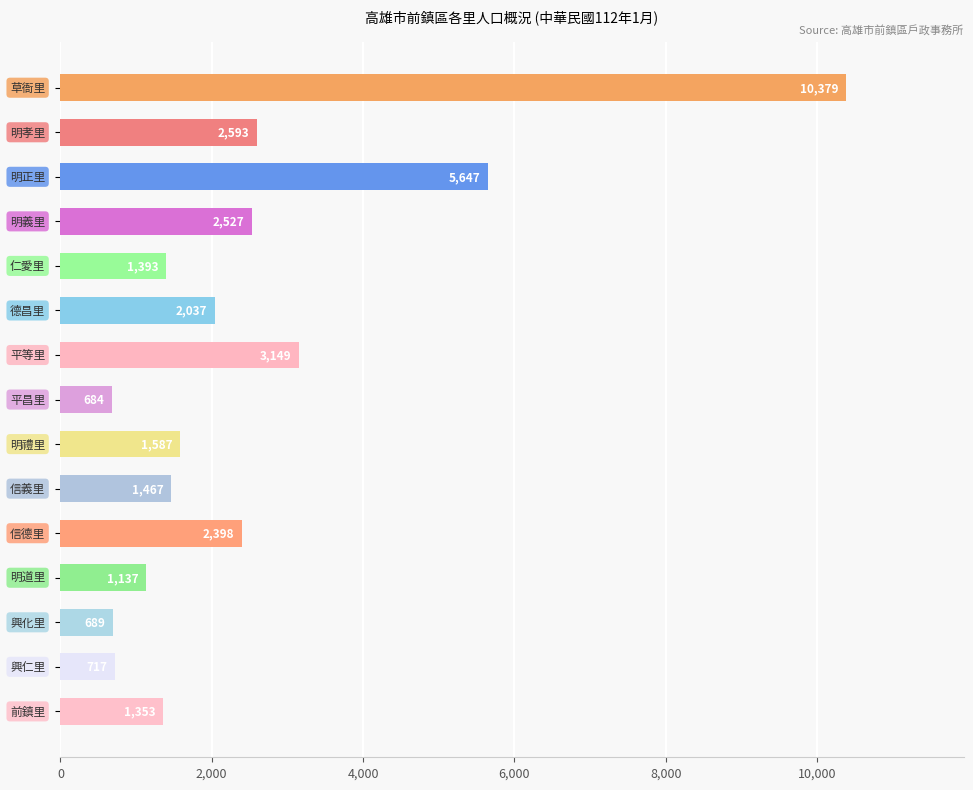

What is the smallest value displayed?

684